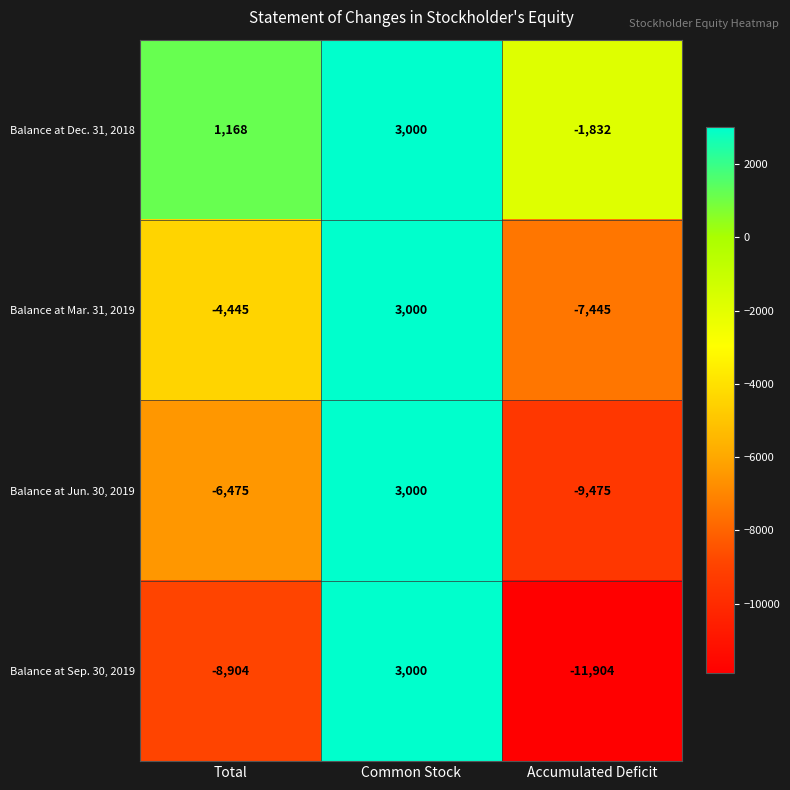

What is the total value across all series at Common Stock?

12000